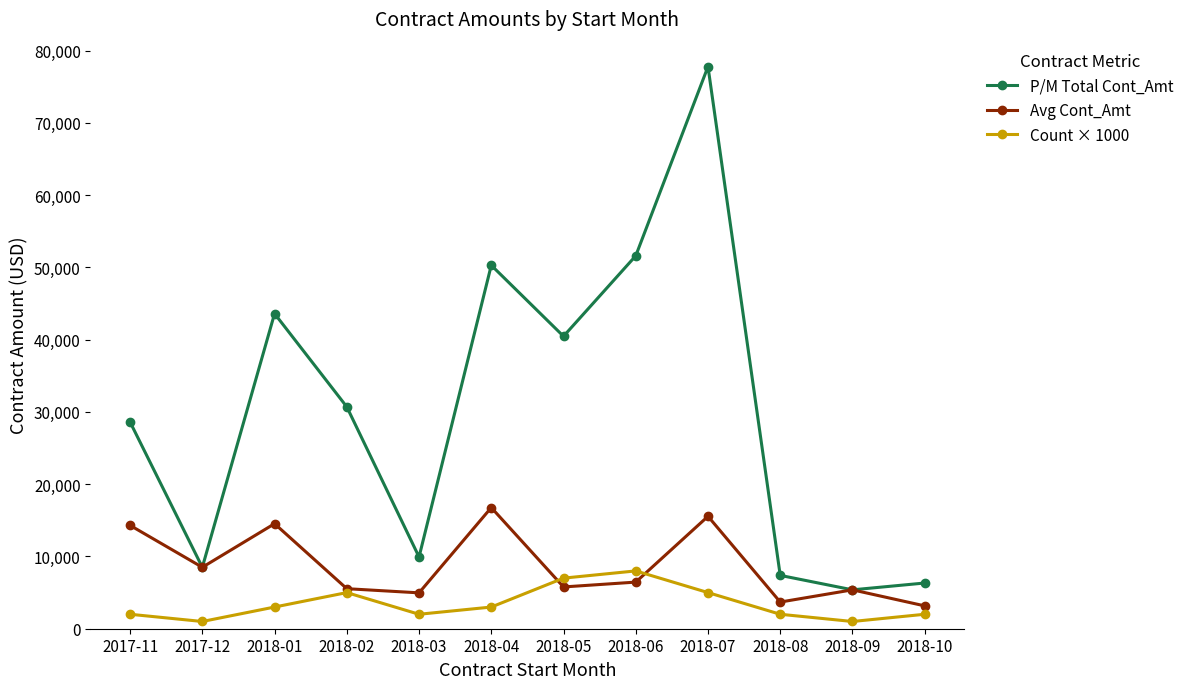

How many lines are shown in the chart?

3